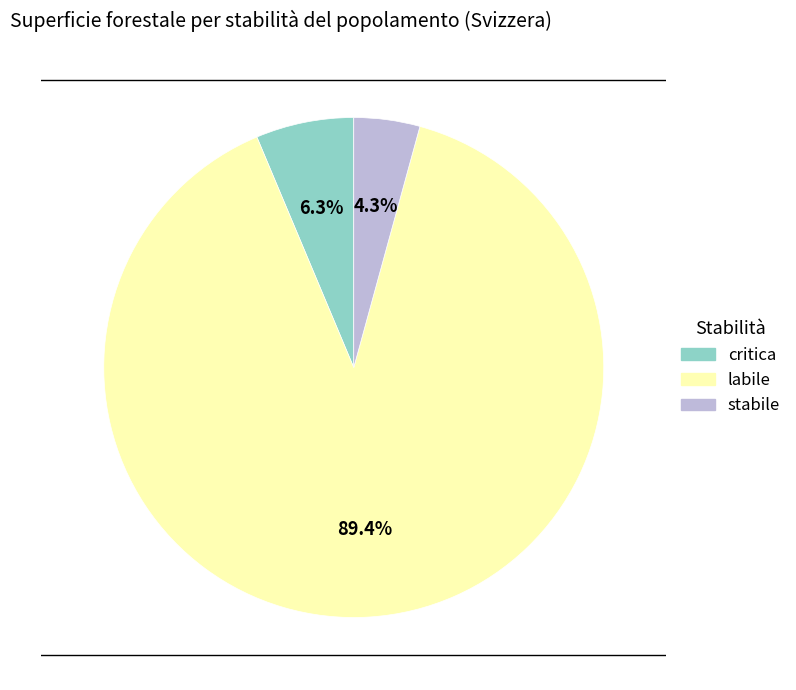

Is there a majority slice in this chart?

Yes